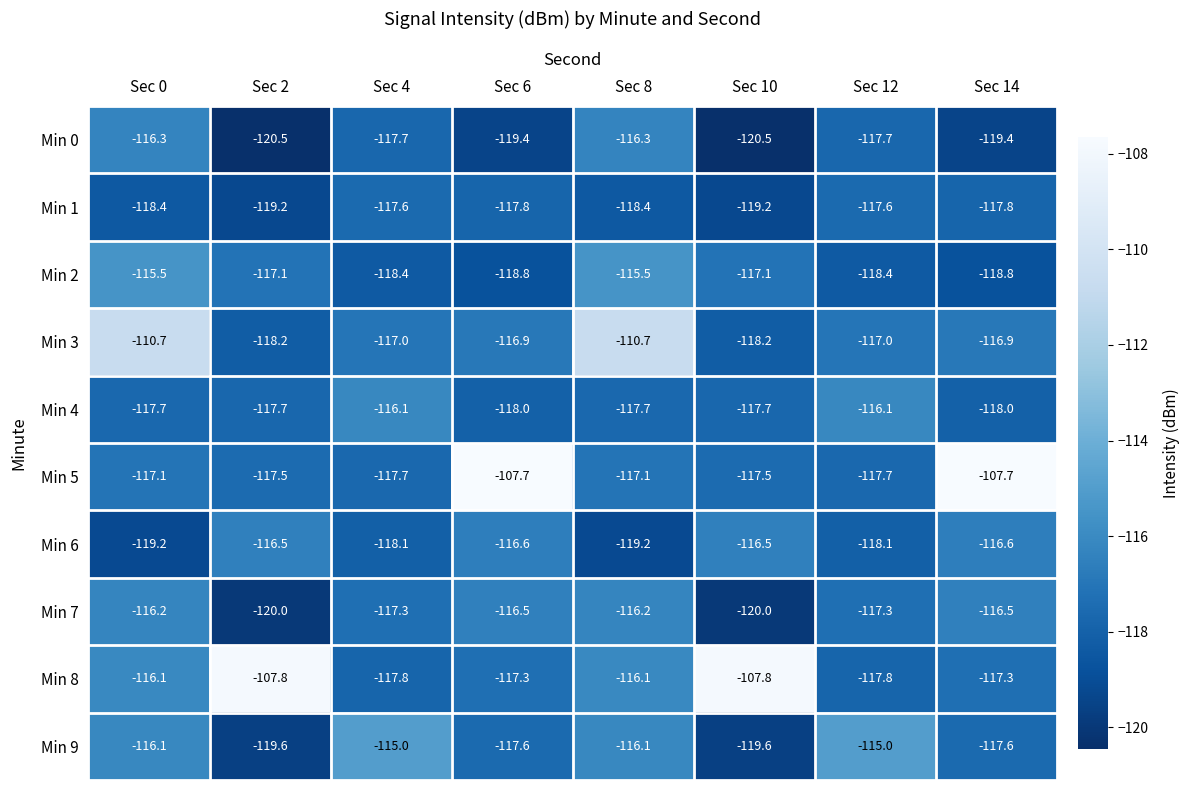

How many distinct data groups are displayed?

10